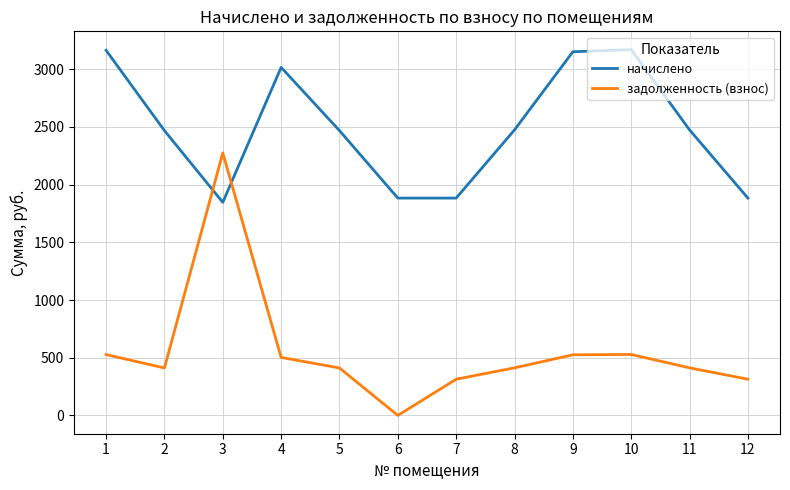

How many interior local peaks does the задолженность (взнос) series have?

2